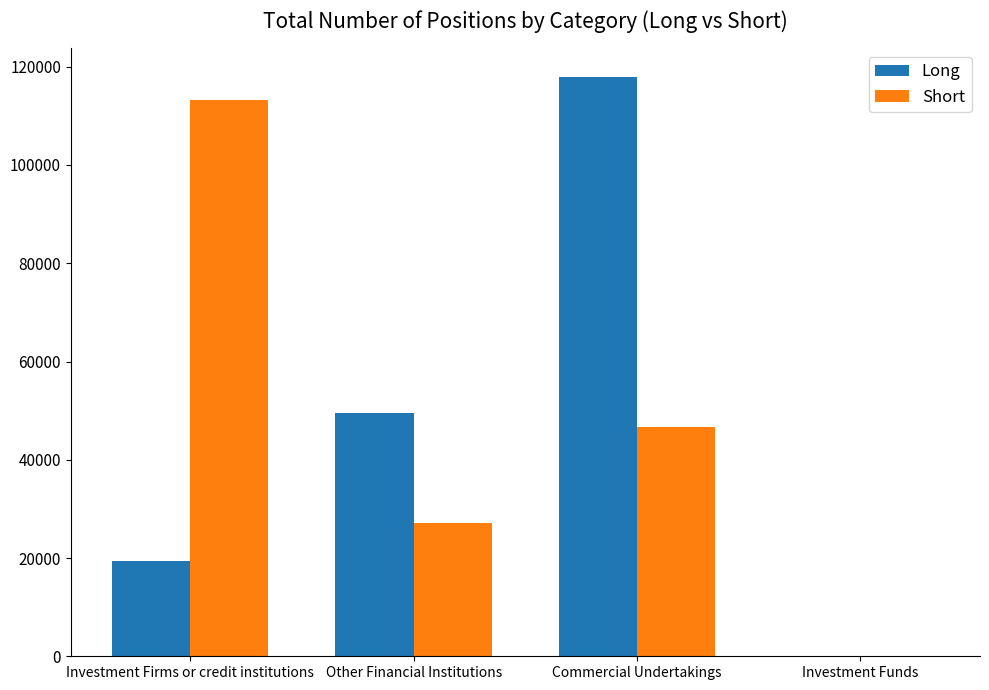

What is the maximum value for Short?

113215